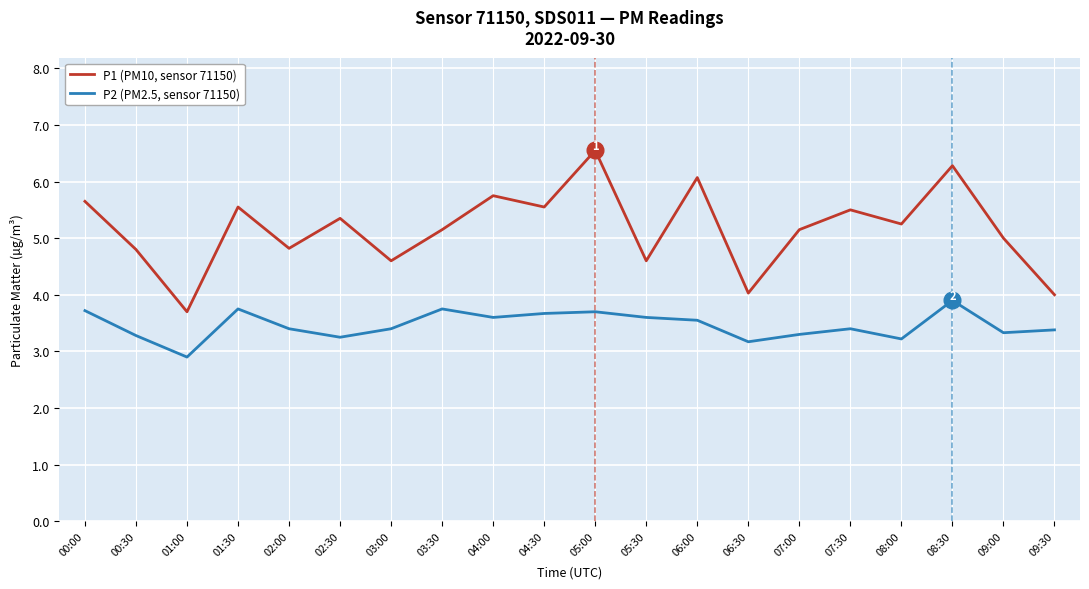

What is the difference between the maximum and minimum values in the P2 (PM2.5, sensor 71150) series?

1.0